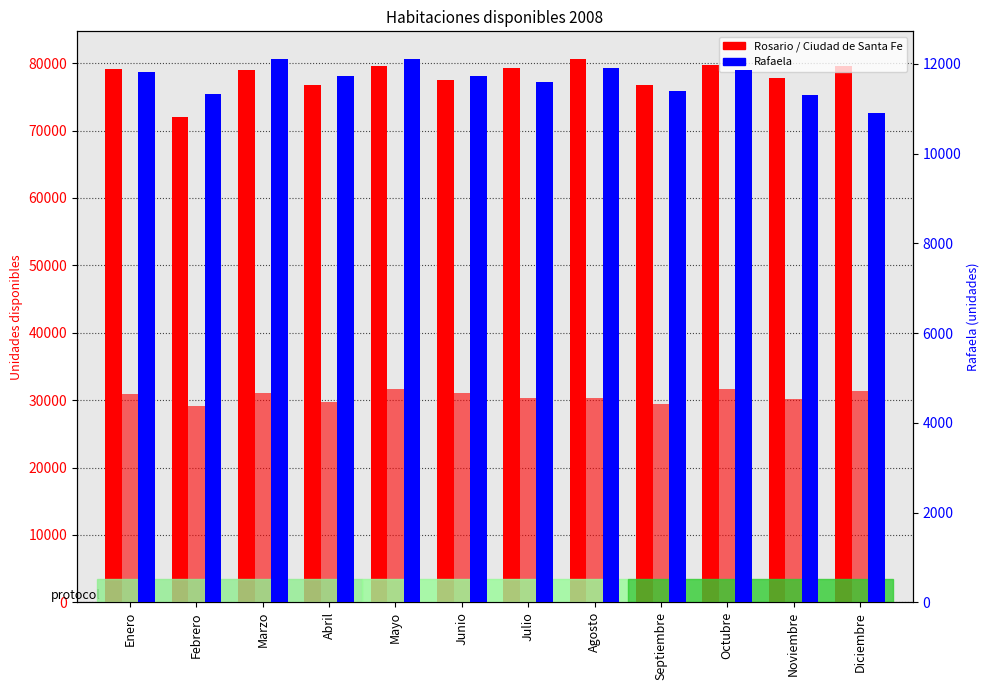

Is the value of Ciudad de Santa Fe at Agosto greater than the value of Rafaela at Octubre?

Yes